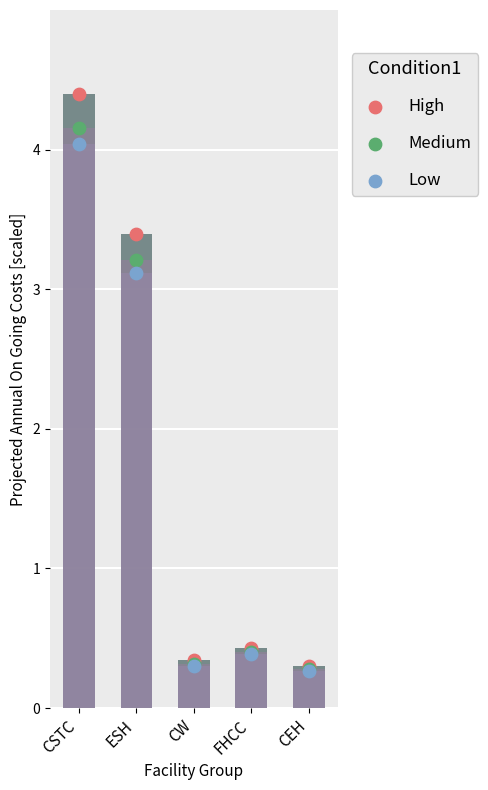

Which series has the largest total across all categories?

High